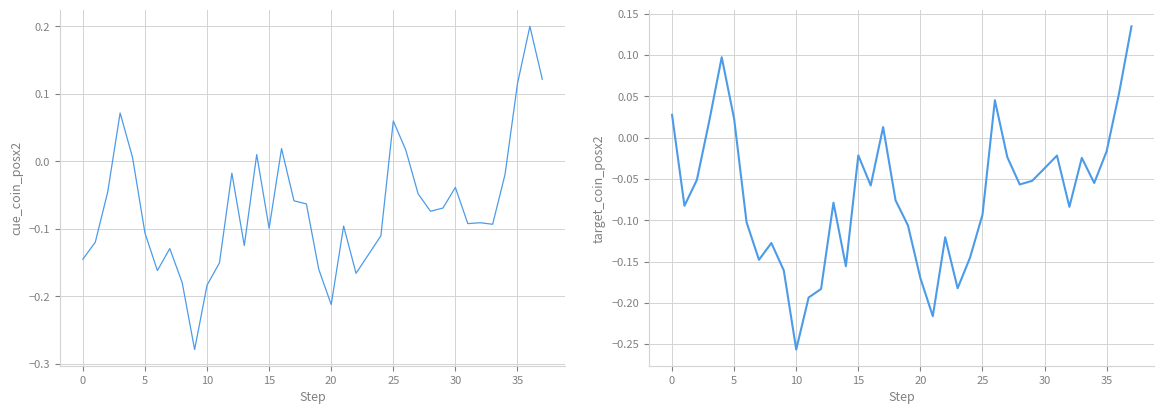

Which category has the highest value across all series?

36